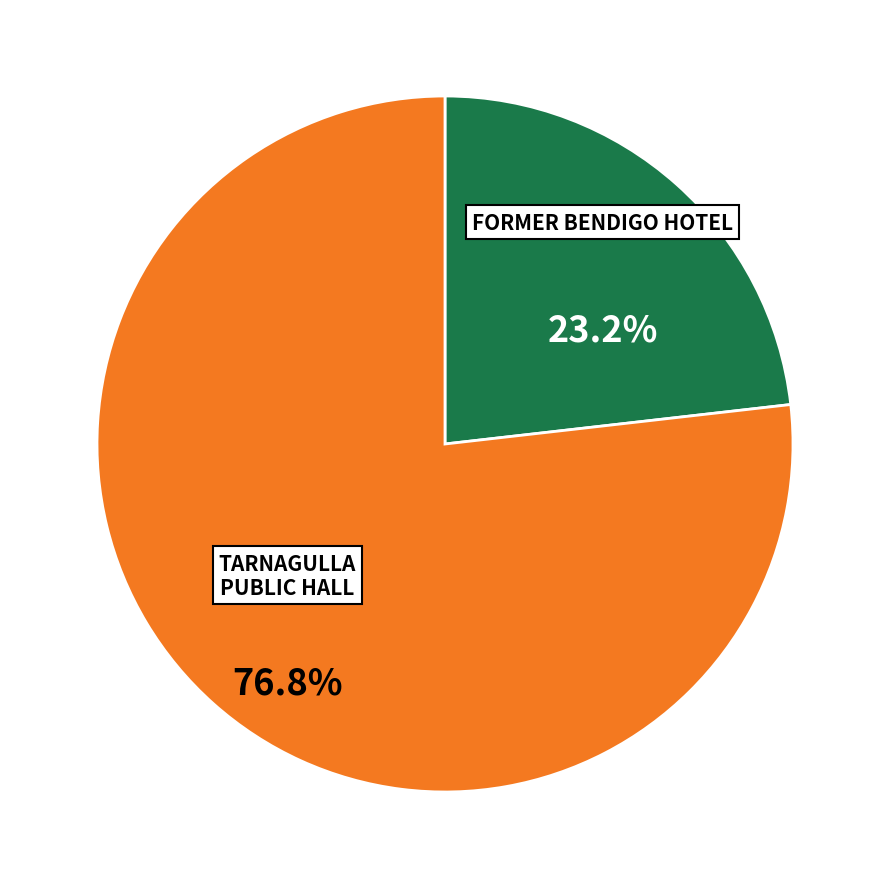

What percentage is NOT represented by FORMER BENDIGO HOTEL?

76.8%